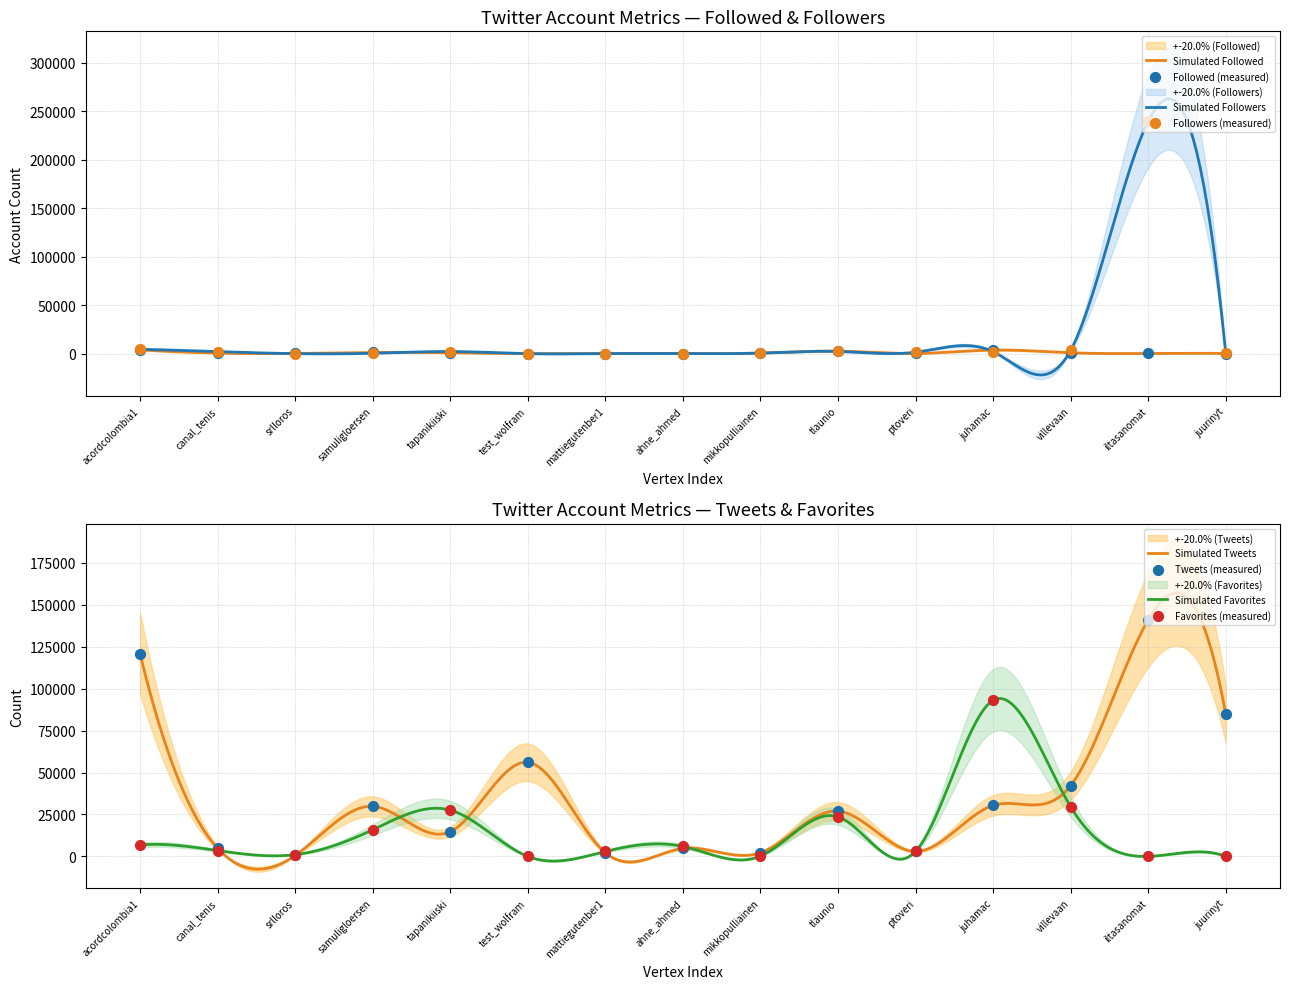

Which series has the largest Y range (max minus min)?

Followers